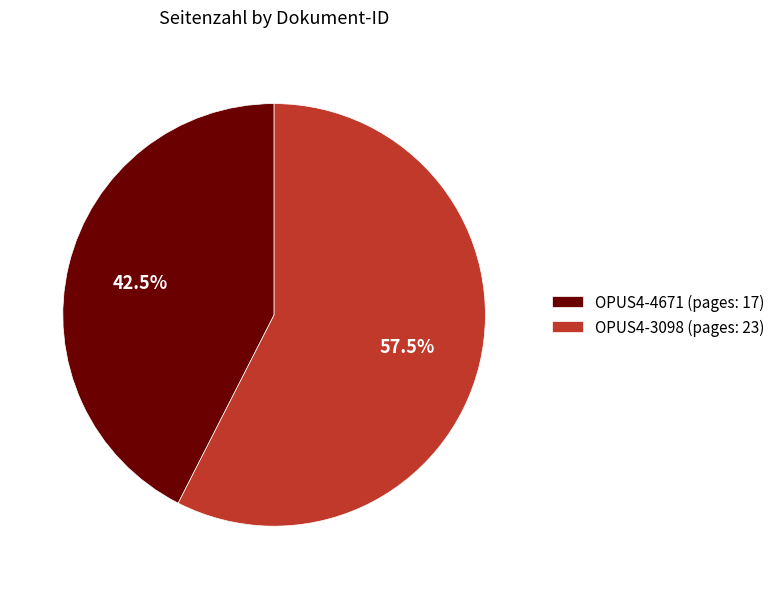

How many slices are in this pie chart?

2